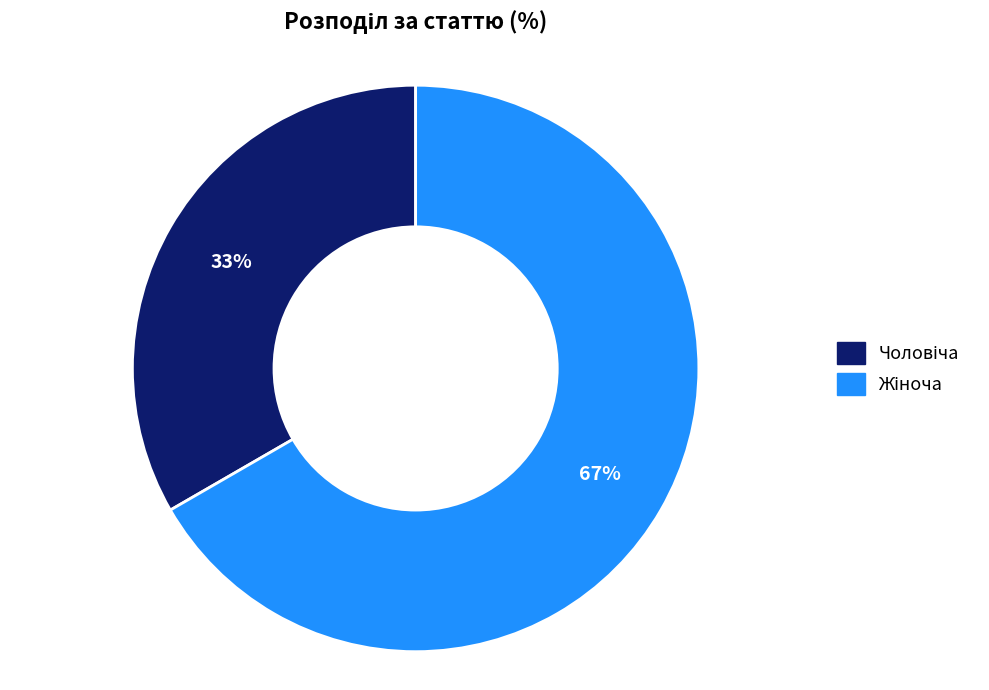

Does any single category account for the majority?

Yes